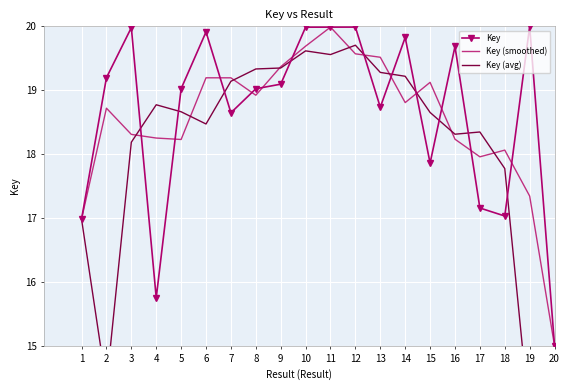

What is the difference between the Key values at 17 and 10?

2.8